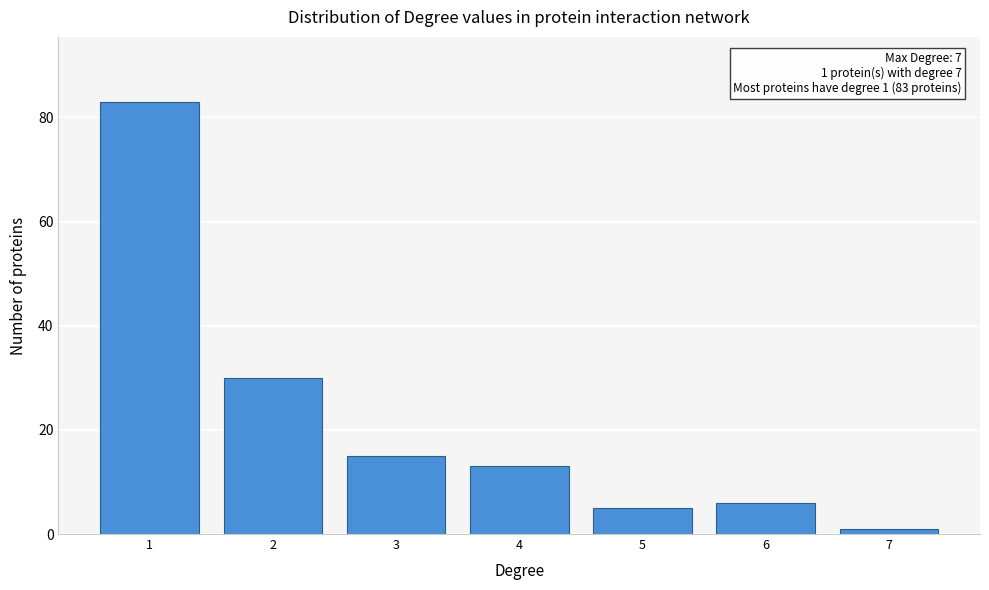

Reading right to left, list all the values displayed in this chart.

7=1	6=6	5=5	4=13	3=15	2=30	1=83